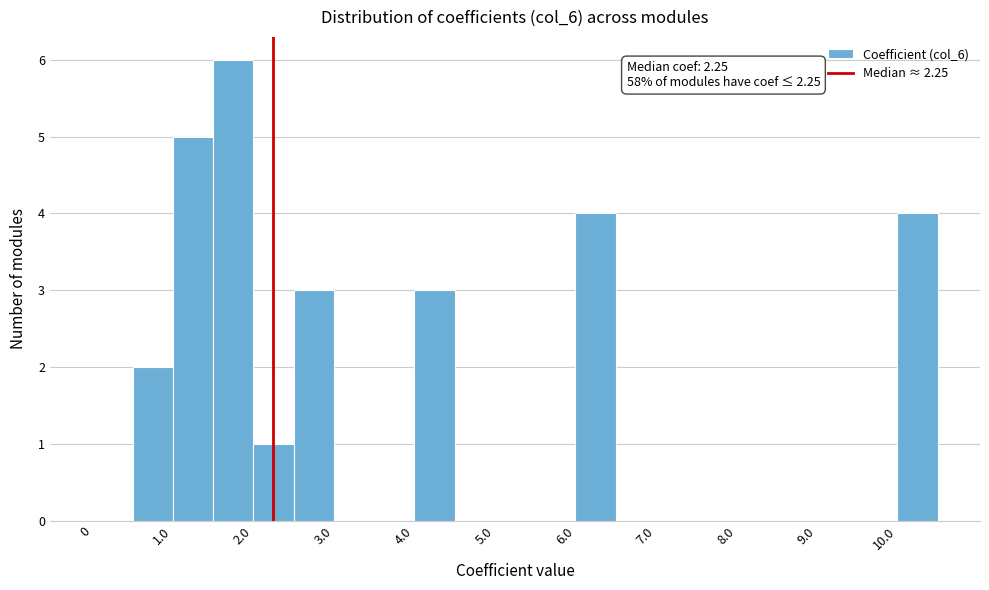

Over which range of the x-axis is the bar tallest?

1.5 to 2.0